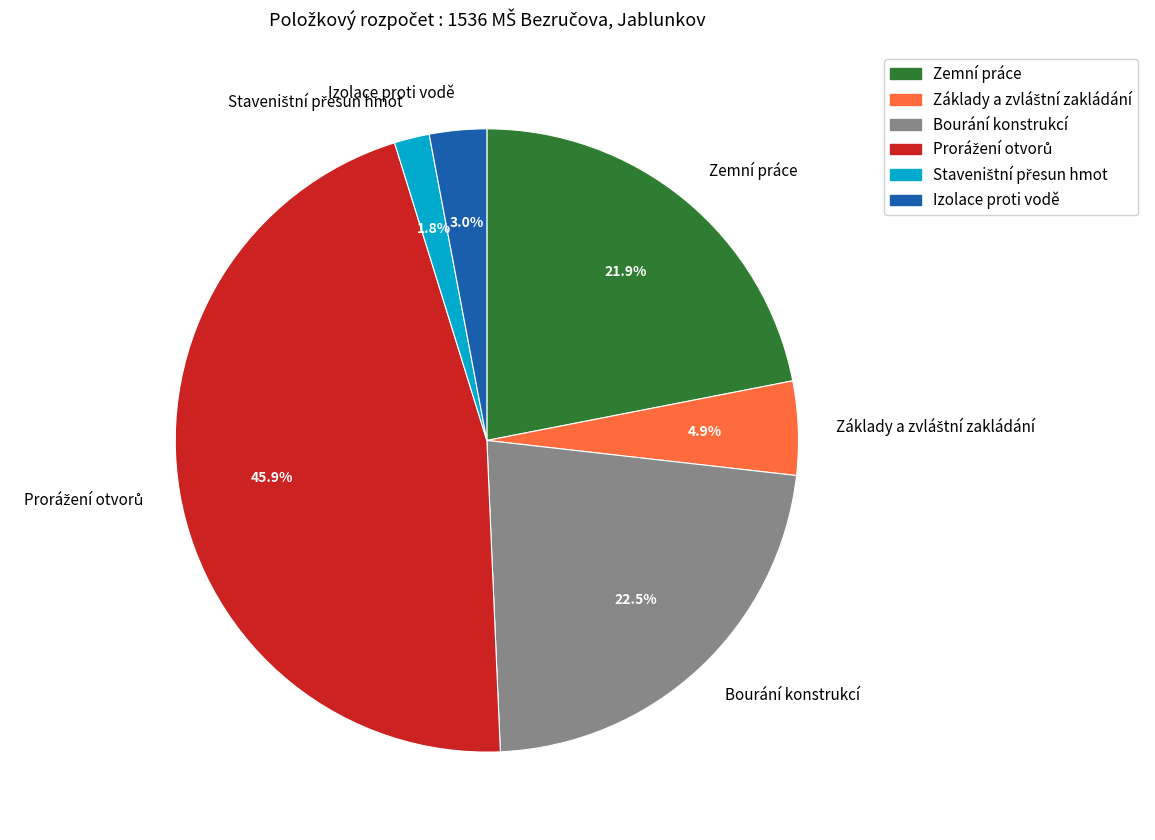

Does any single category account for the majority?

No